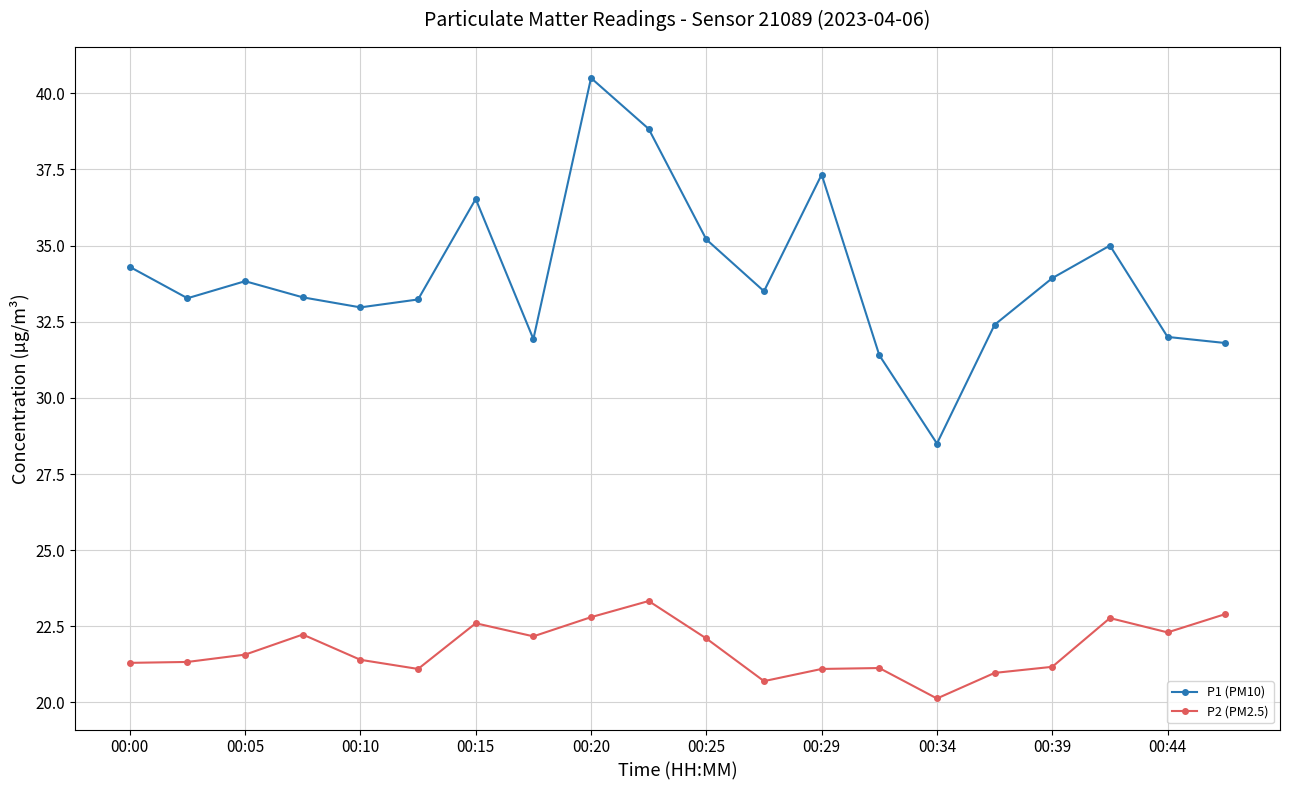

True or false: P2 (PM2.5) has more than 2 points higher than both neighbors.

True